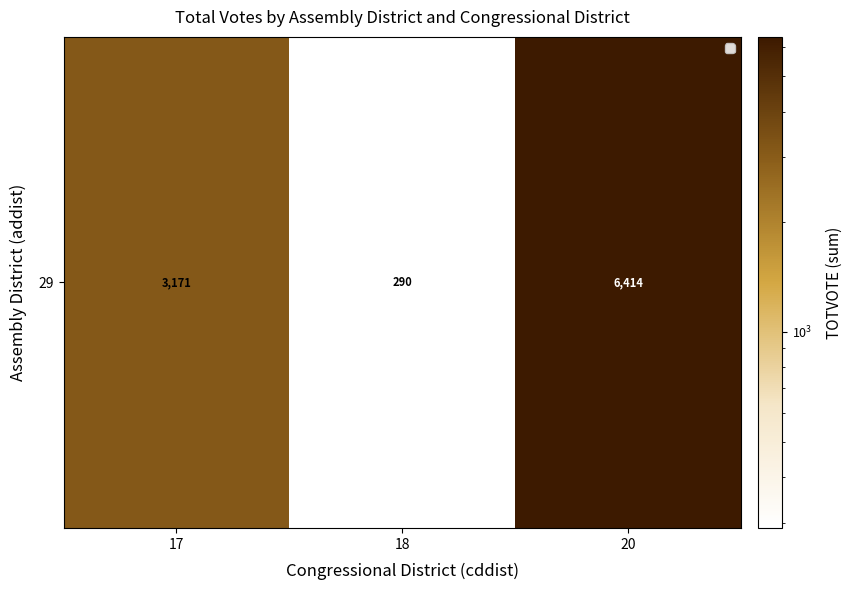

Reading left to right, what are all the values shown in this chart?

17=3171	18=290	20=6414